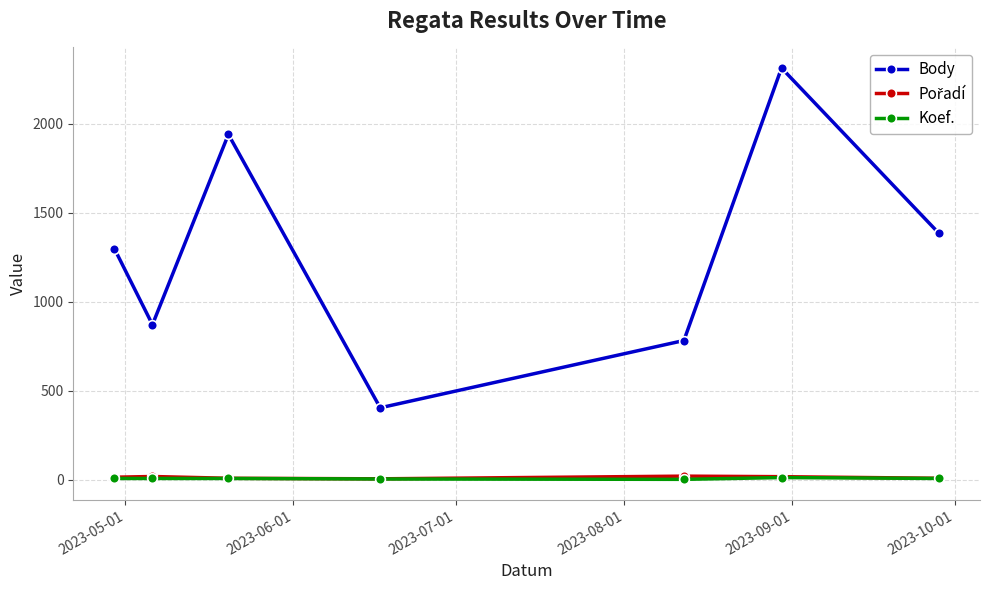

At how many categories does at least one series exceed 1987?

1